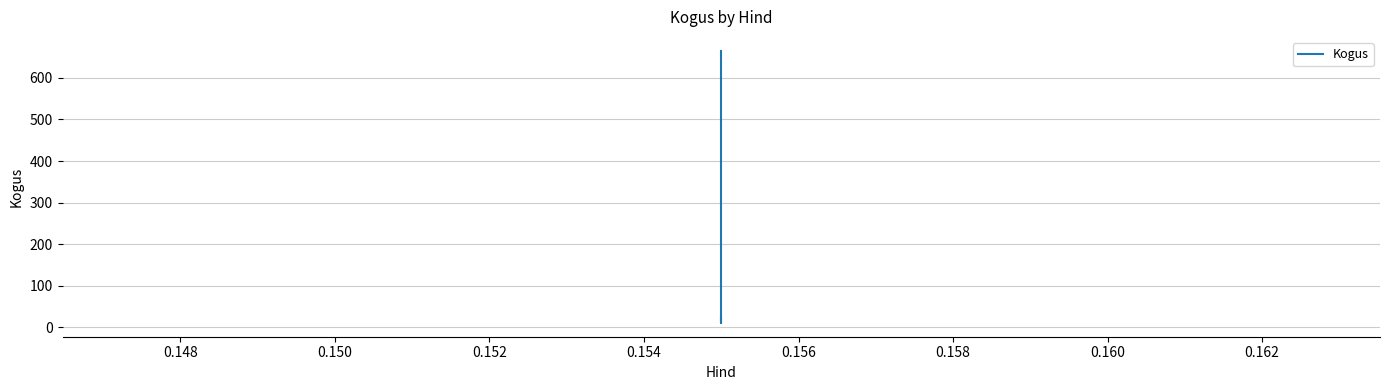

The chart shows a value of 14 at 0.150. True or false?

False